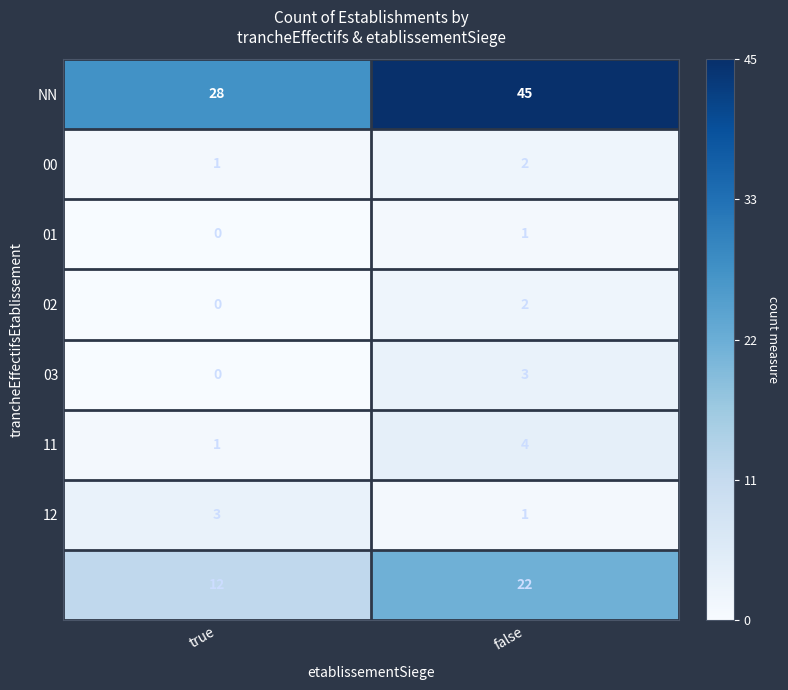

What is the total value across all series at false?

80